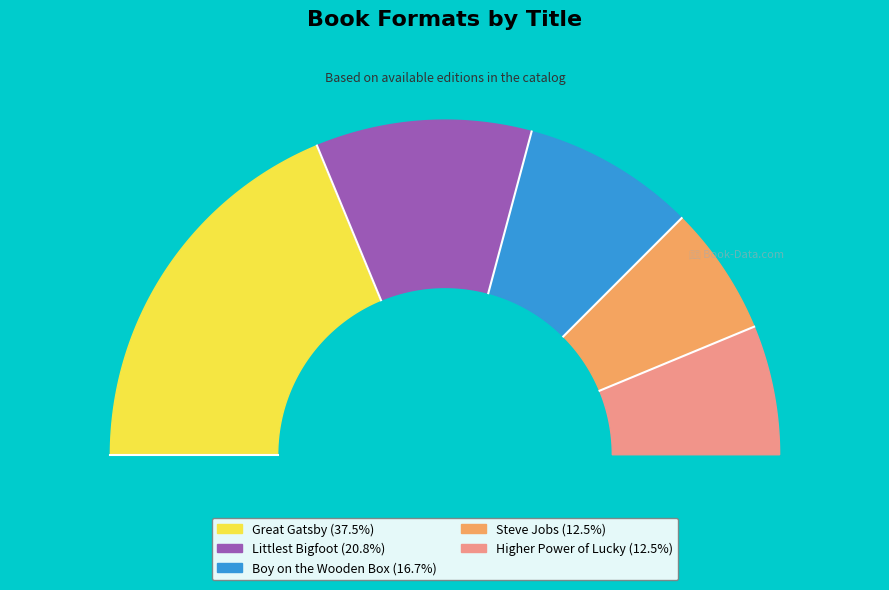

To the nearest percent, what portion does Boy on the Wooden Box represent?

17%